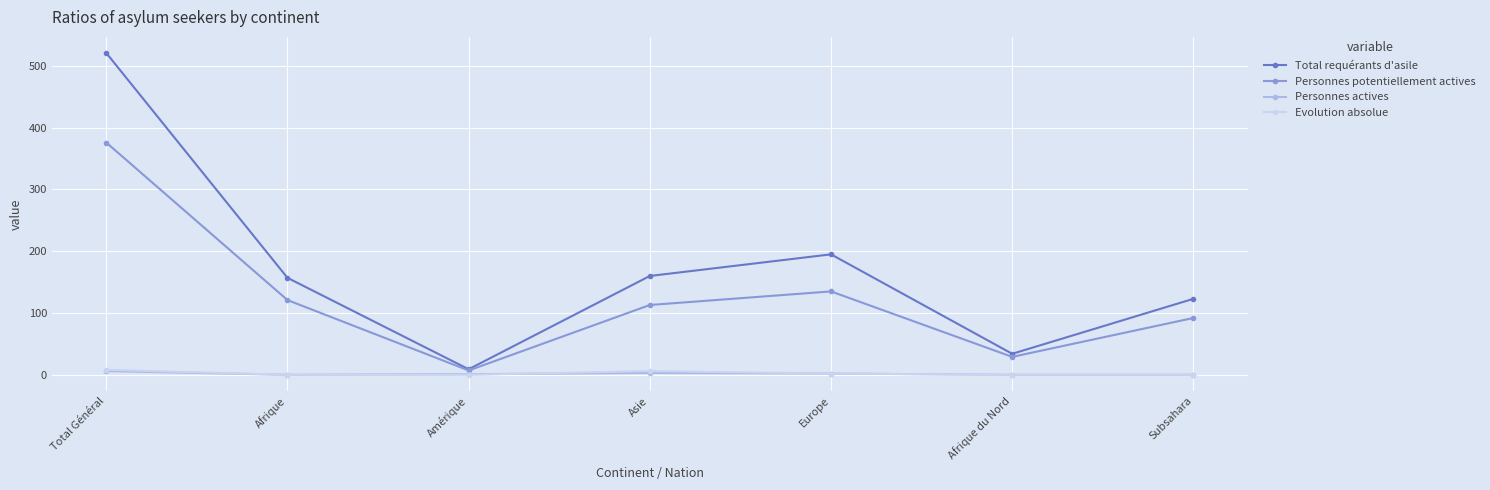

Count the number of data series in this chart.

4